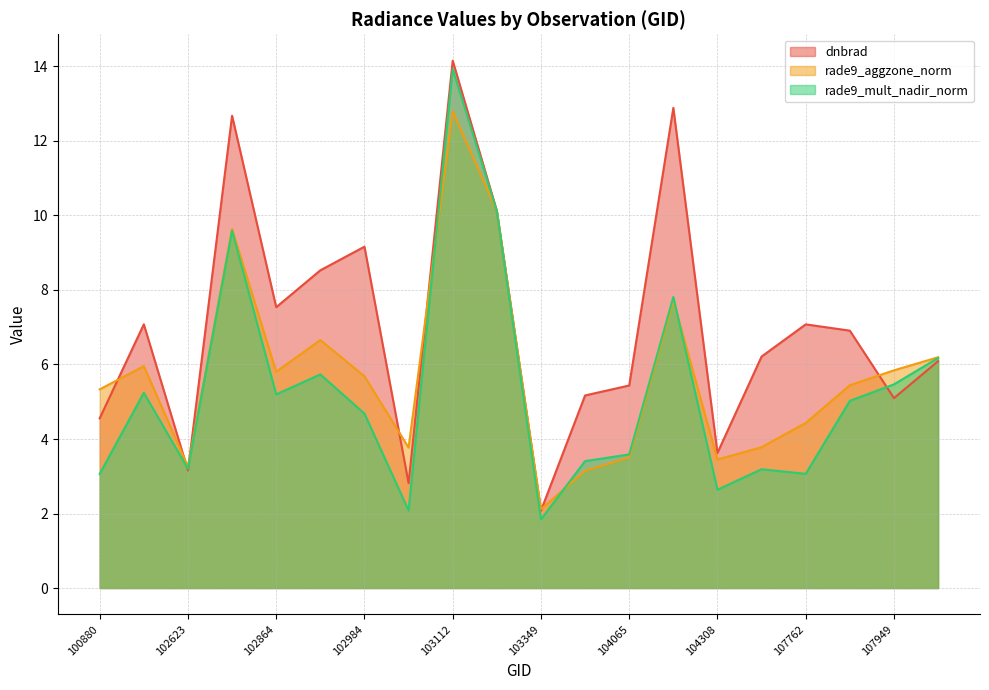

What is the difference between the second highest and minimum values in the rade9_mult_nadir_norm series?

8.3